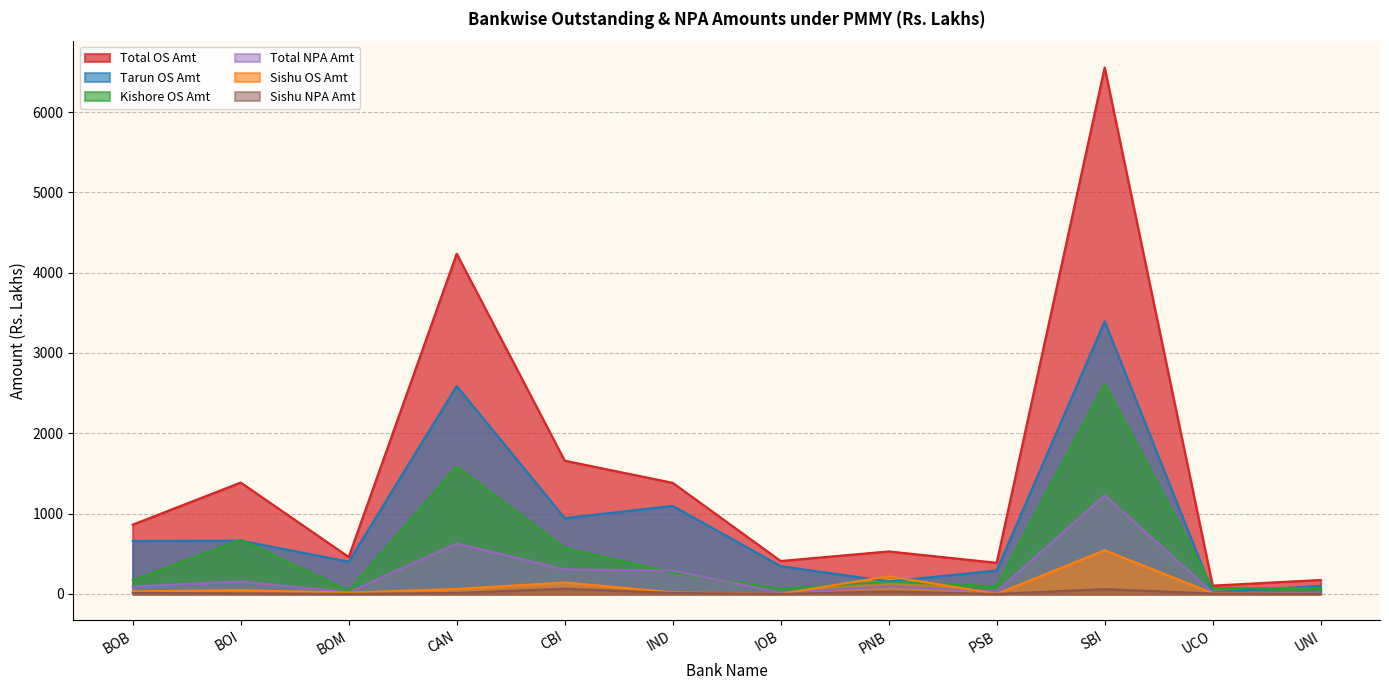

Where is Total OS Amt nearest to the value 3329?

CAN